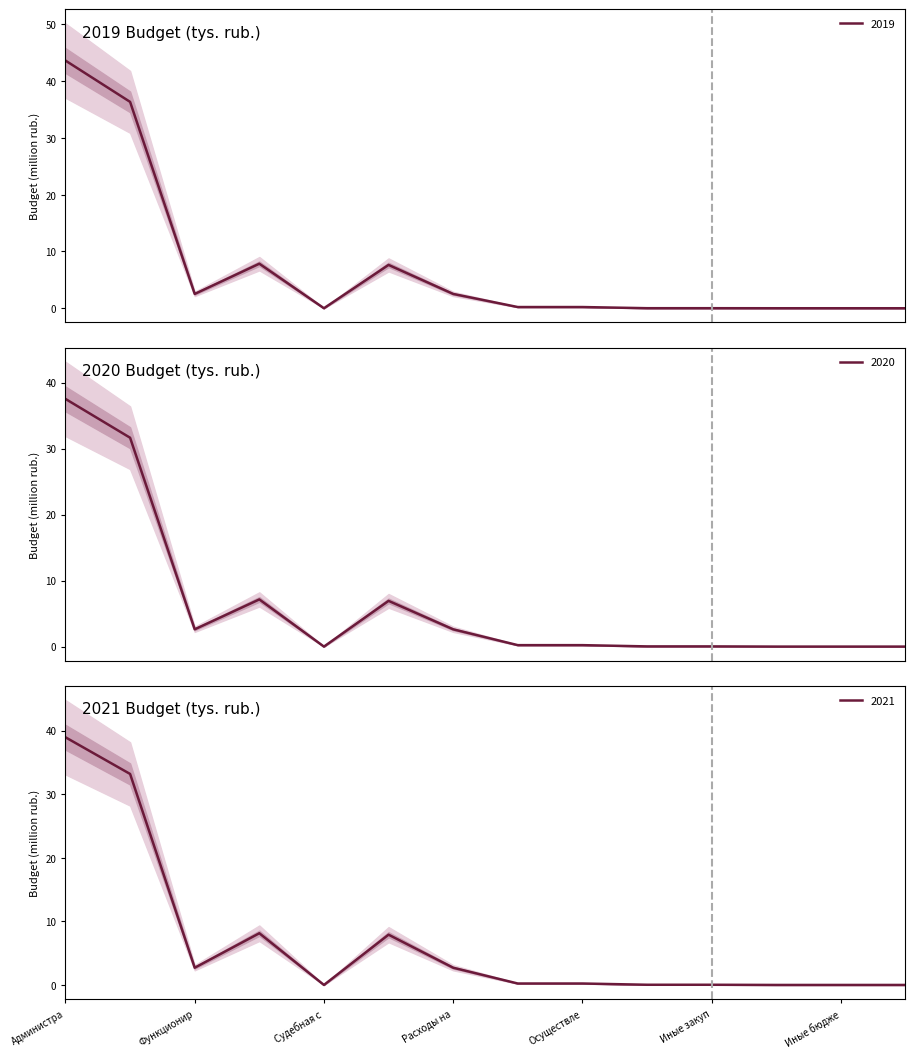

Between y_2021 and 7, which series saw the biggest shift?

y_2021